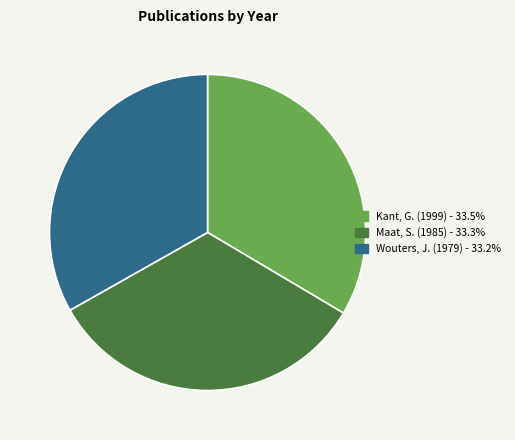

What is the ratio of the value at Maat, S. (1985) to the value at Wouters, J. (1979)?

1.0